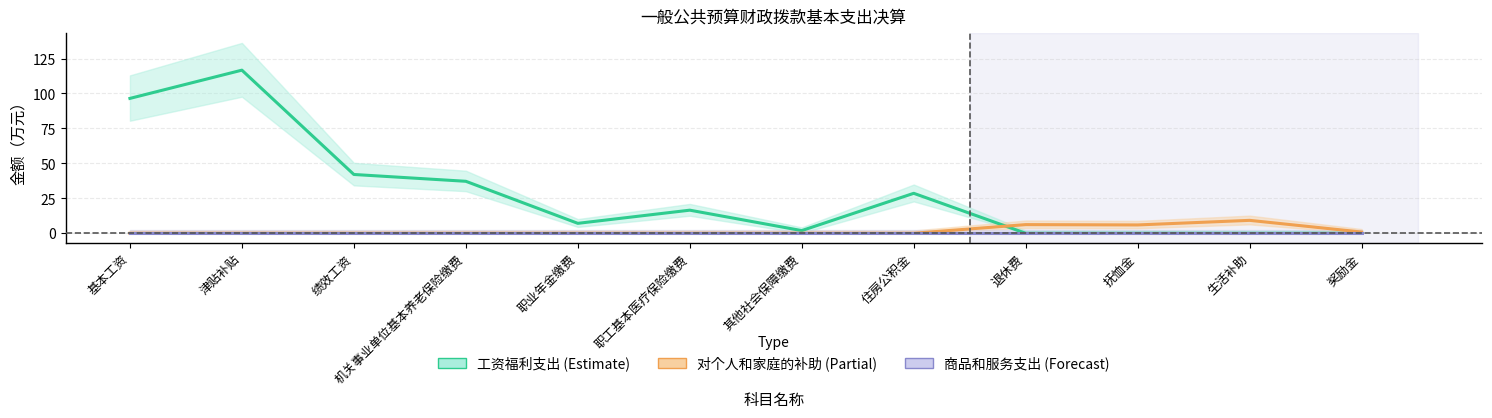

Which label corresponds to the largest value in the chart?

津贴补贴